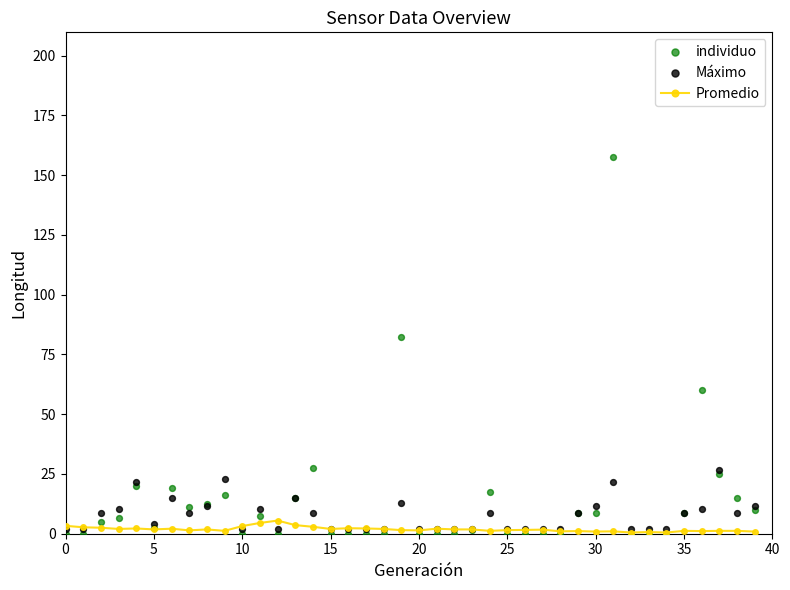

What is the total value across all series at 28?

3.0